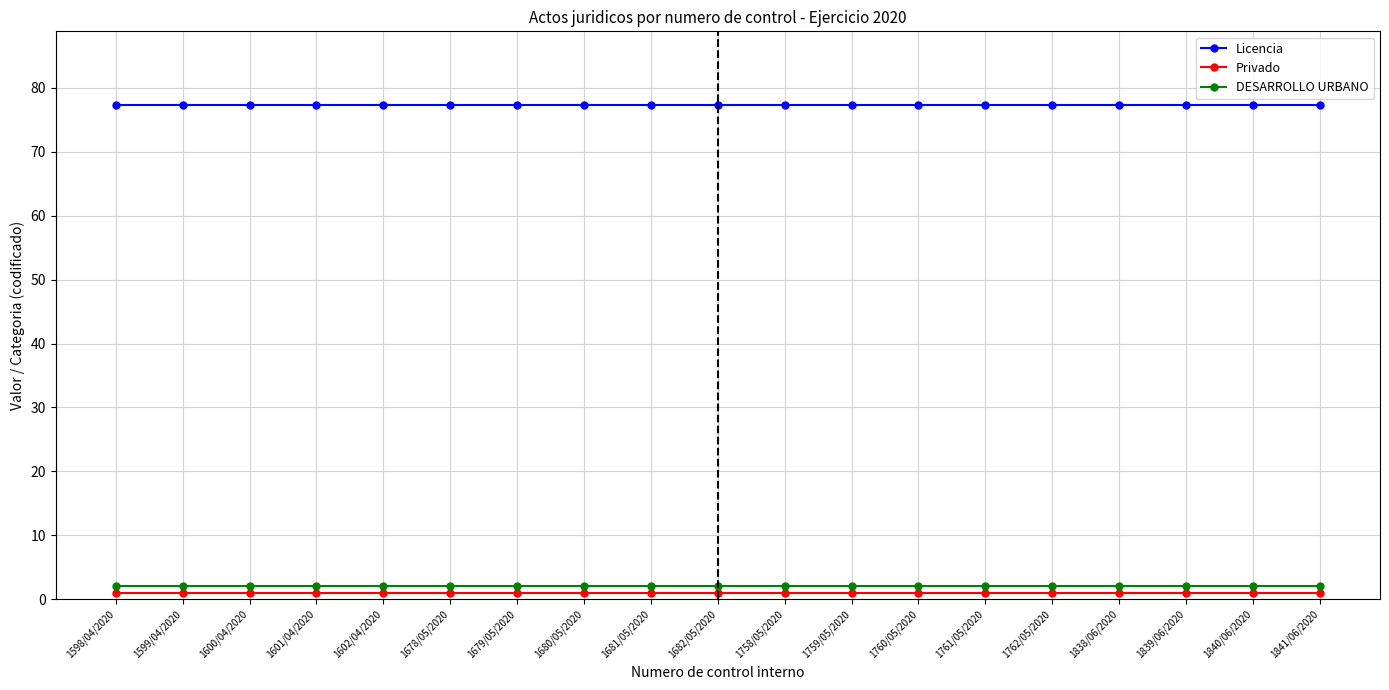

What is the average value of the DESARROLLO URBANO series?

2.0